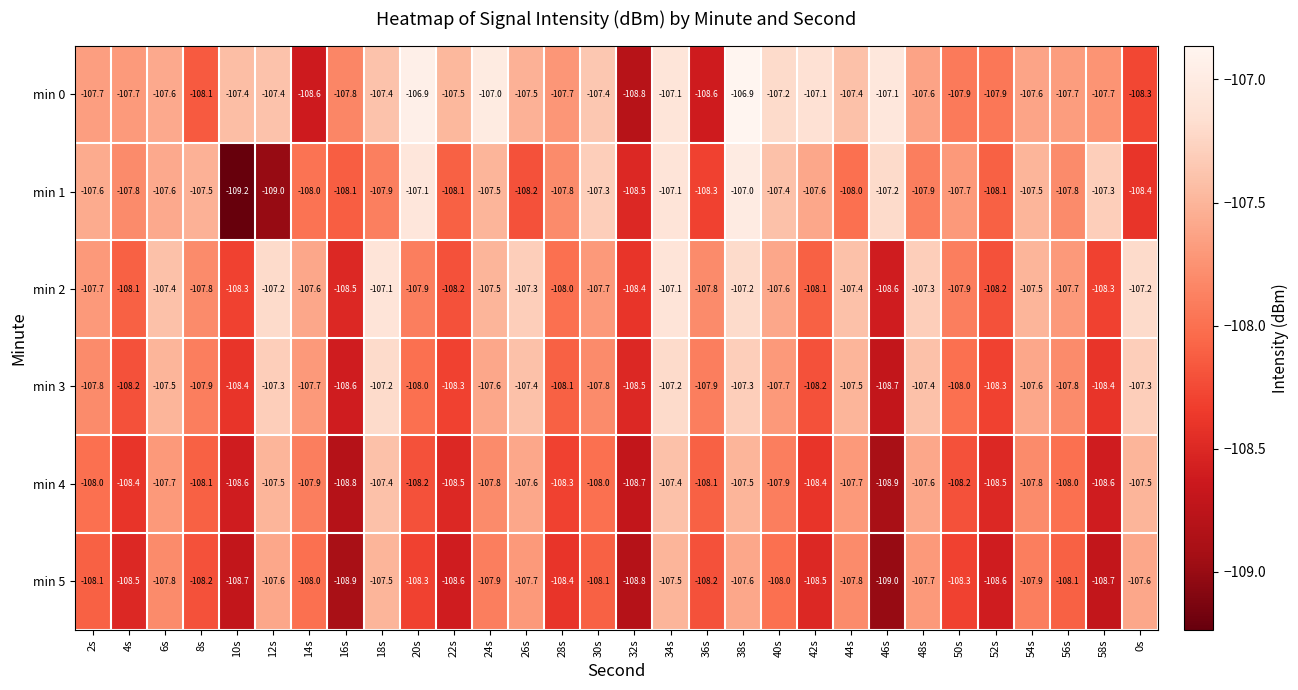

Which series has the largest total across all categories?

min 0